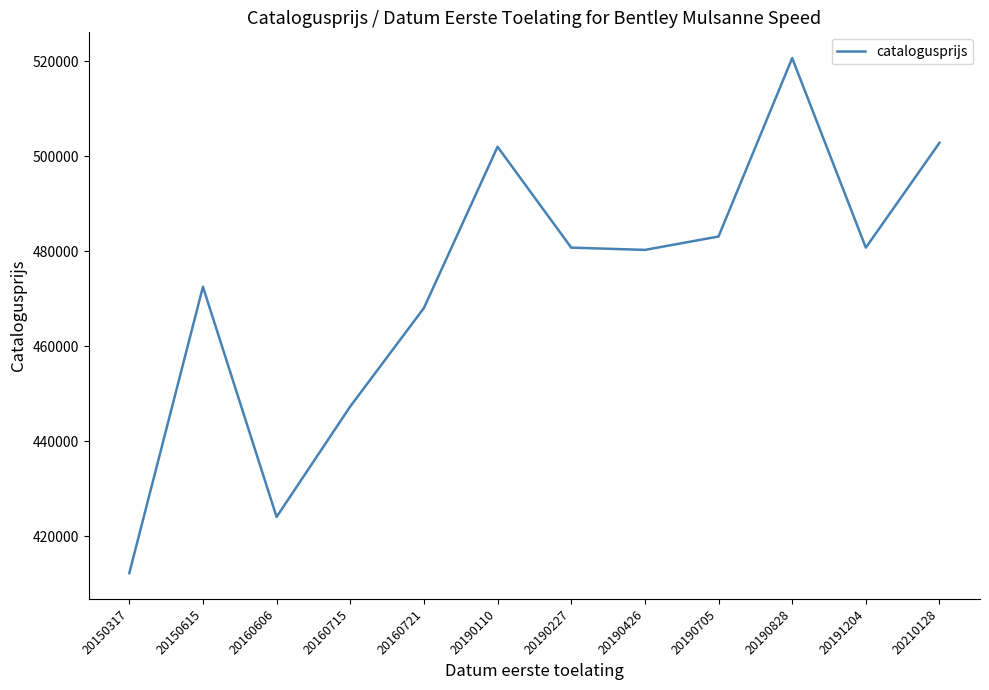

What is the sum of all values?

5674656